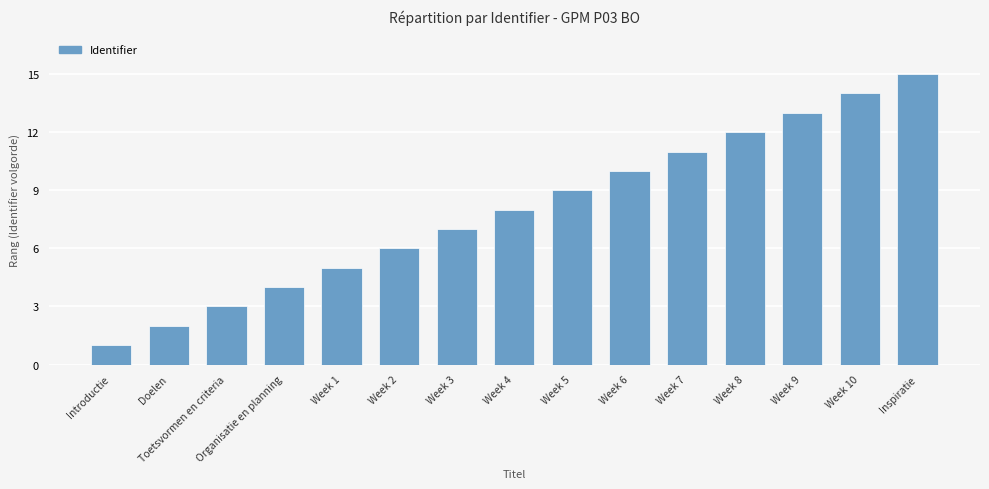

What is the label of the 6th bar from the left?

Week 2